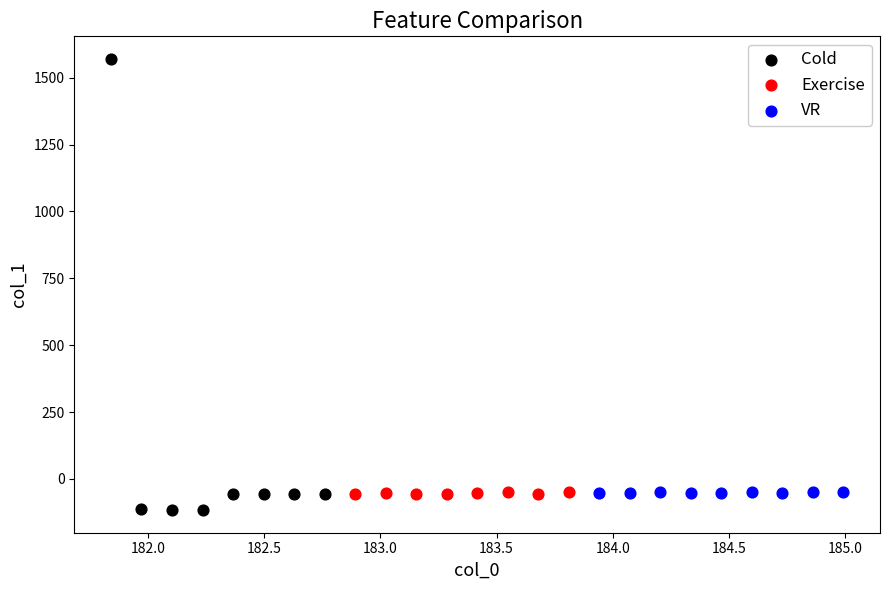

What are all the series names shown in the legend?

Cold, Exercise, VR